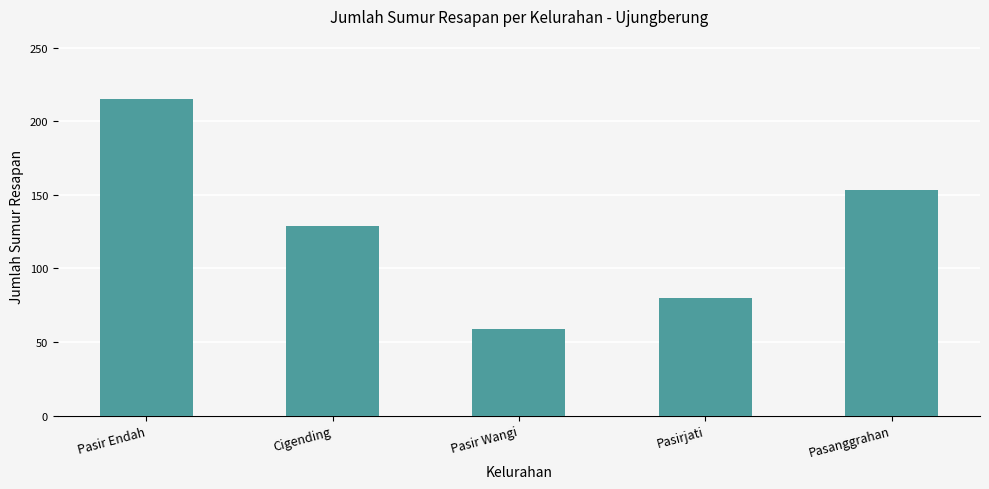

Between Pasanggrahan and Pasir Endah, which is larger?

Pasir Endah